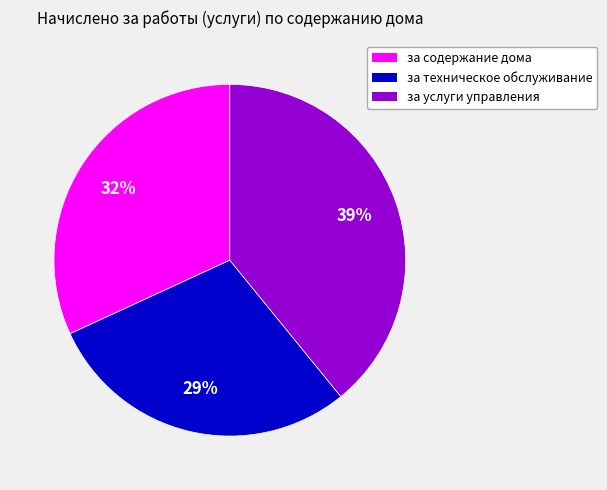

To the nearest percent, what portion does за услуги управления represent?

39%